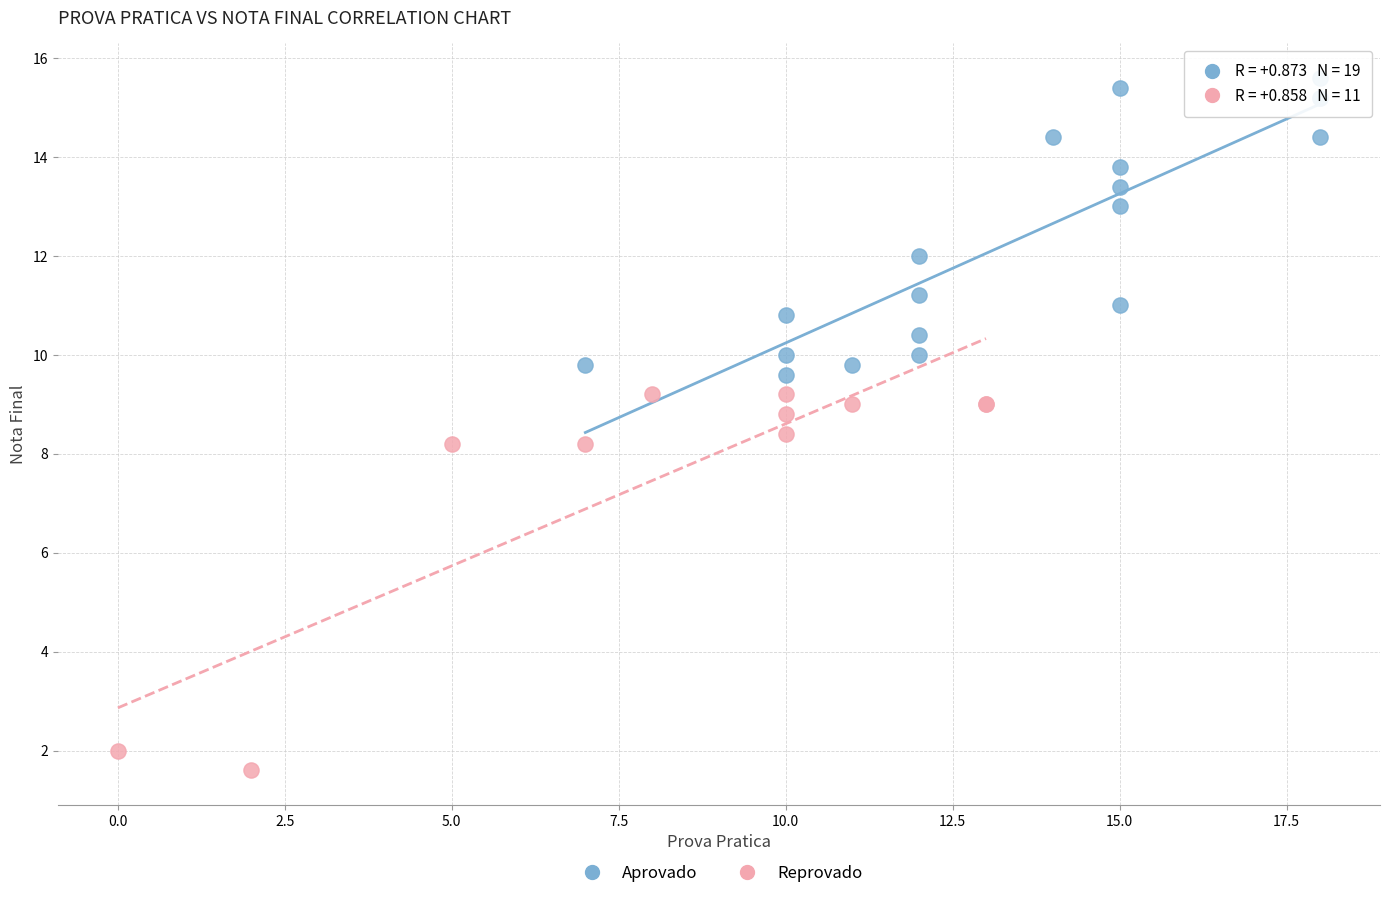

Which series contains the highest Y value?

Aprovado